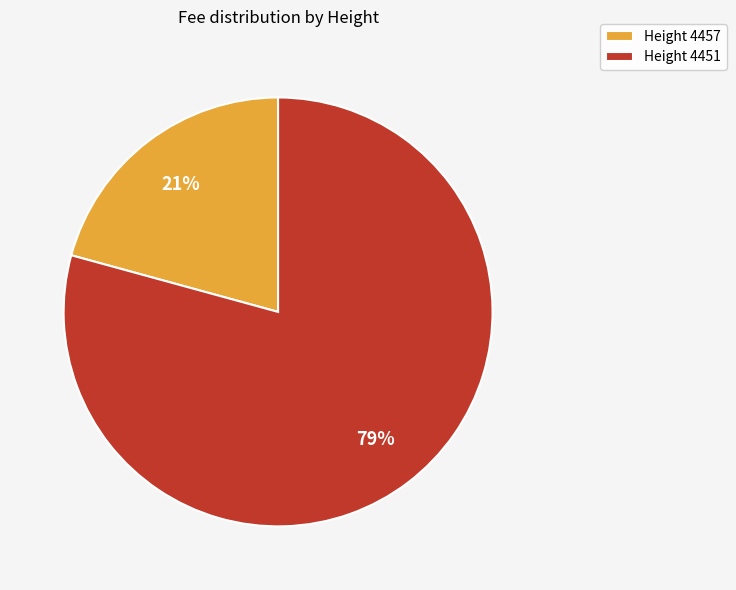

What percentage is the Height 4457 slice, to the nearest percent?

21%